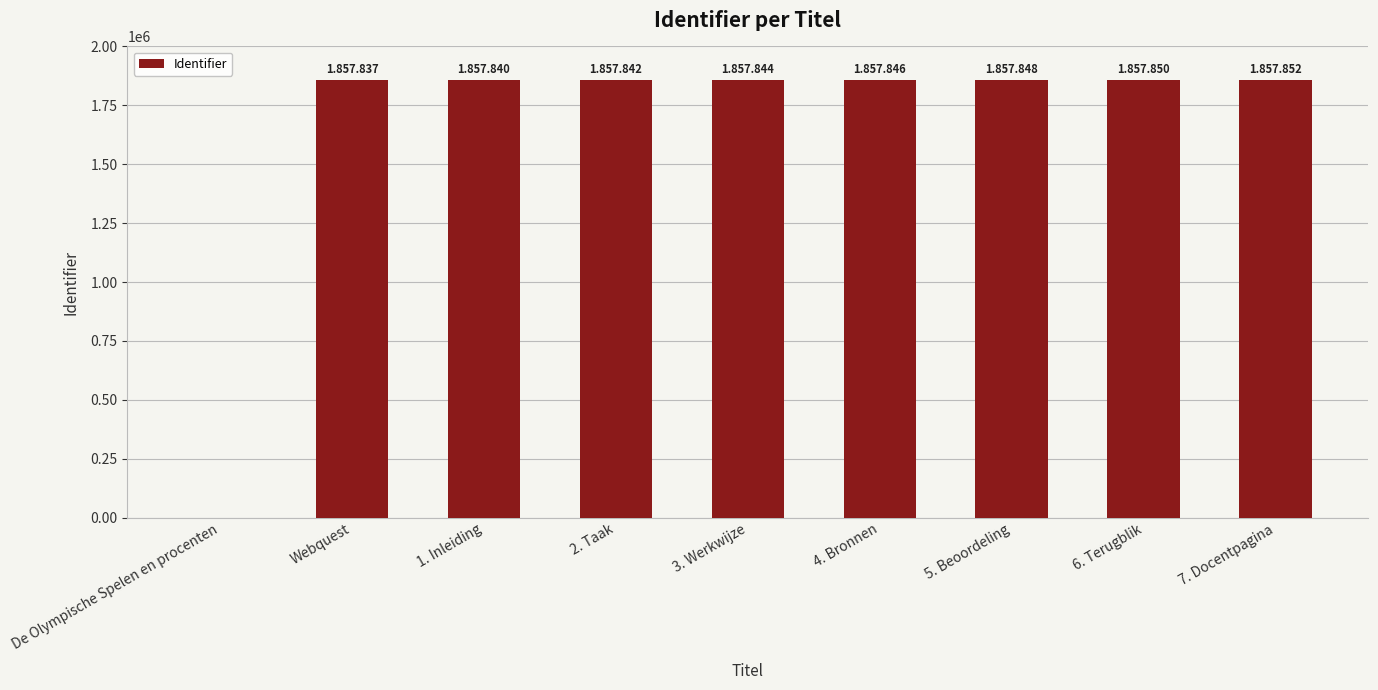

The value at De Olympische Spelen en procenten is 1294833. True or false?

False